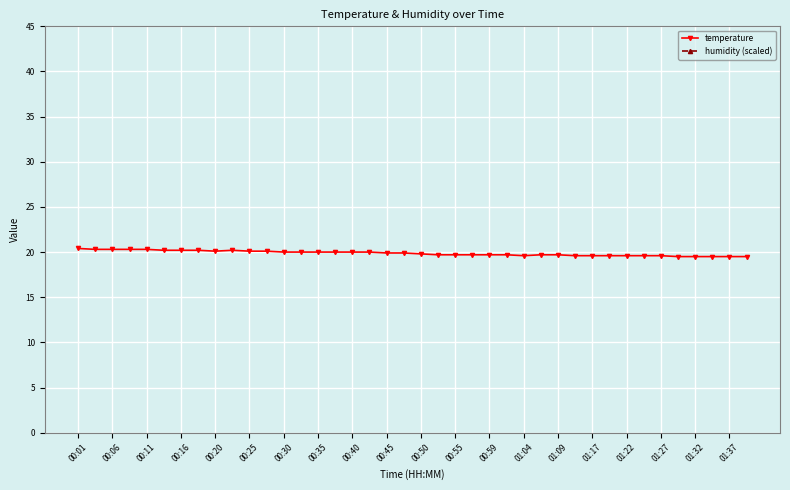

What is the value of the humidity (scaled) point at the 24th from the left?

3160.0